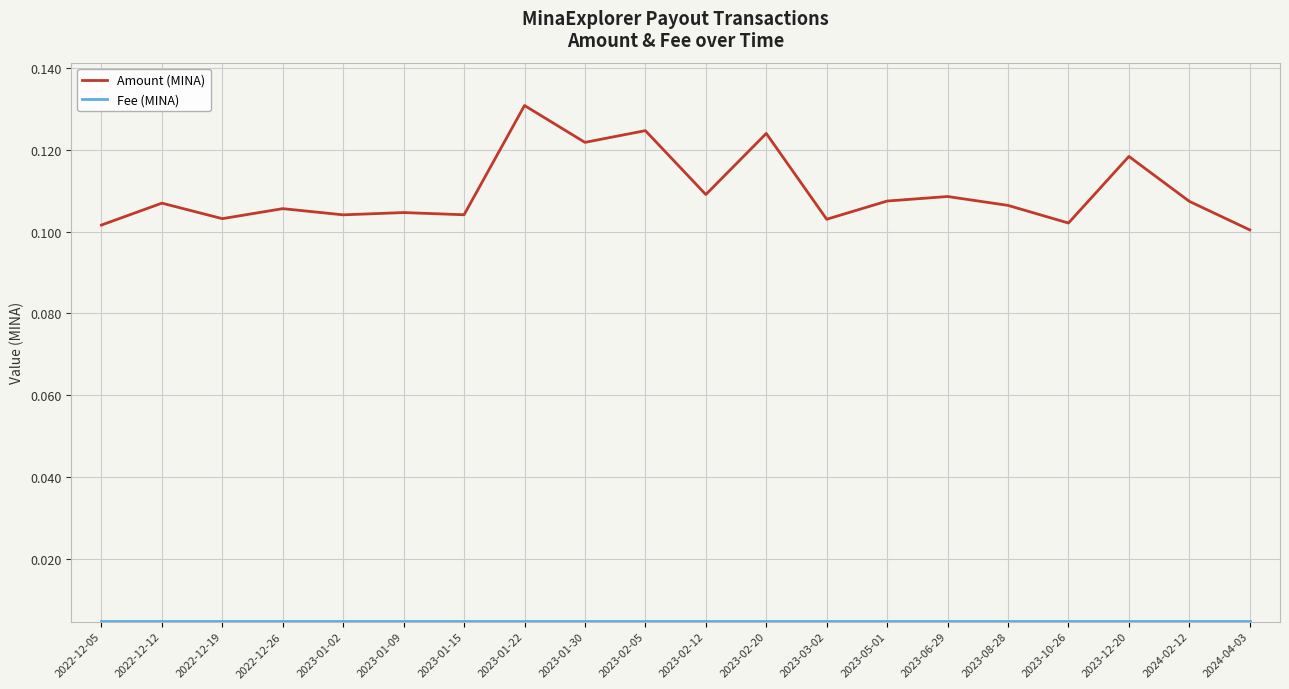

What position from the left is 2024-04-03?

20